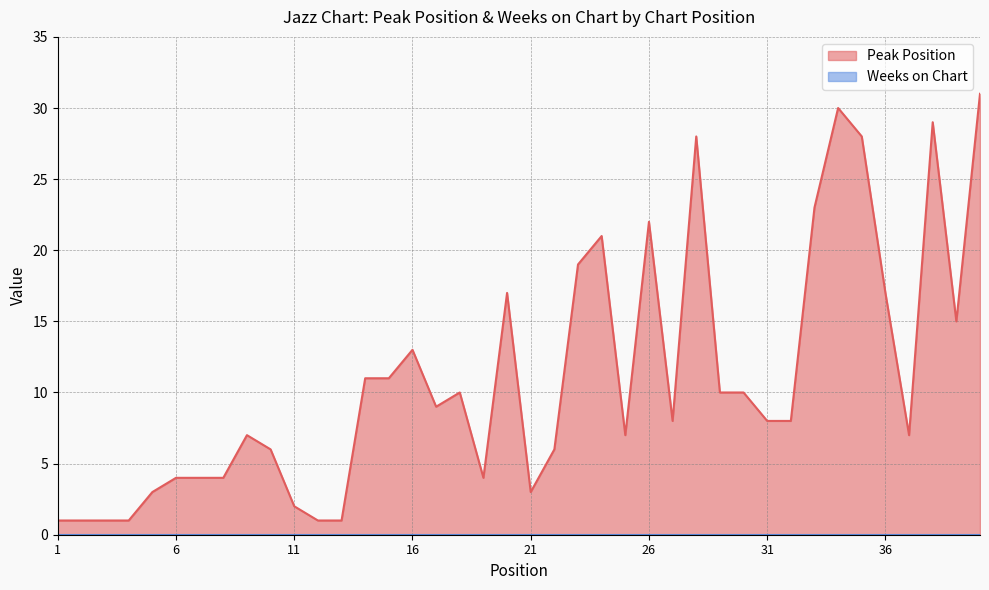

Does the chart display data point markers on the line(s)?

No